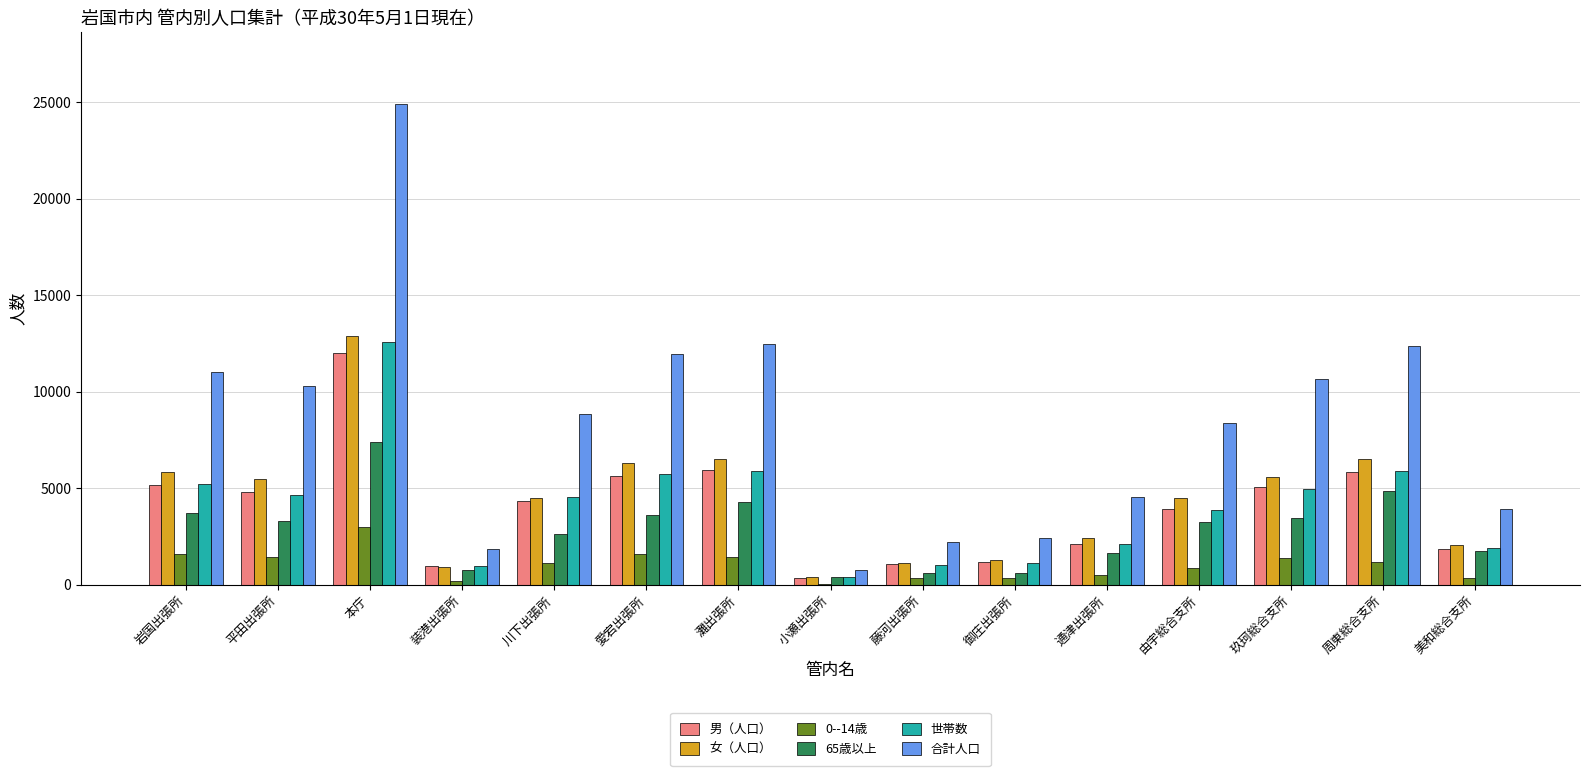

Between 藤河出張所 and 玖珂総合支所, which series saw the biggest shift?

合計人口